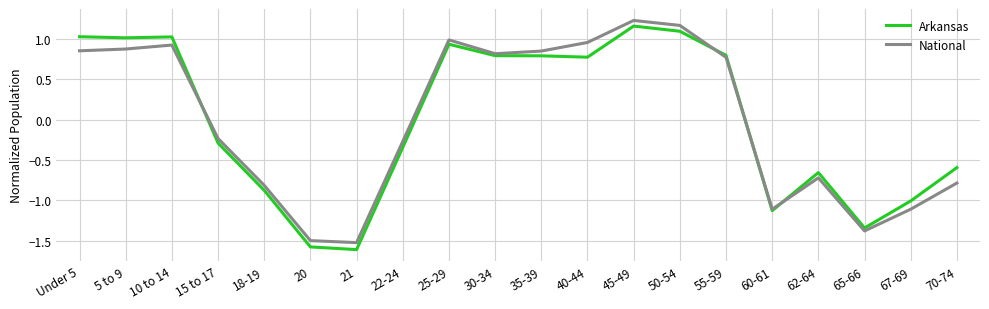

What is the minimum value for Arkansas?

-1.6